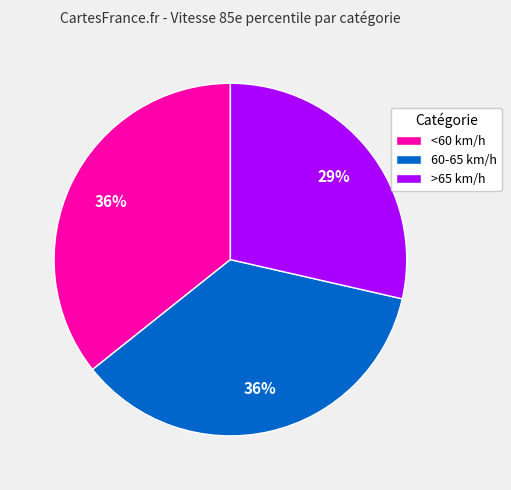

How many segments does this pie chart have?

3